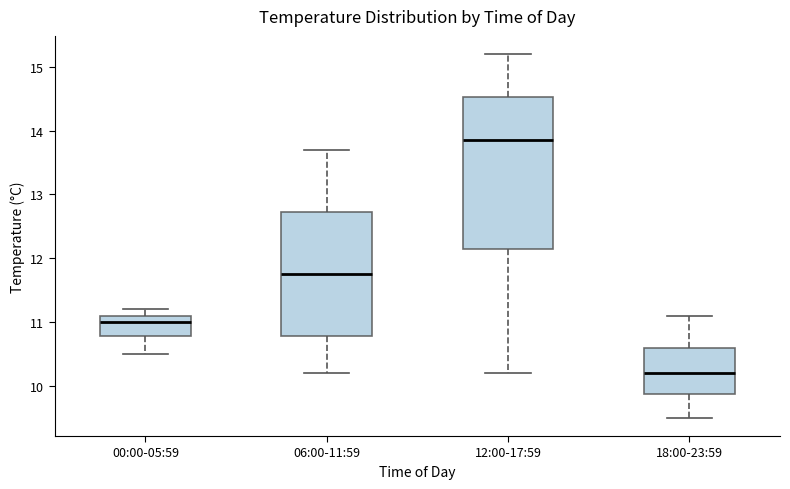

Where does the lower whisker of the box for 06:00-11:59 end on the y-axis? The values are not printed on the chart, so give them approximately, as read against the axis.

10.2